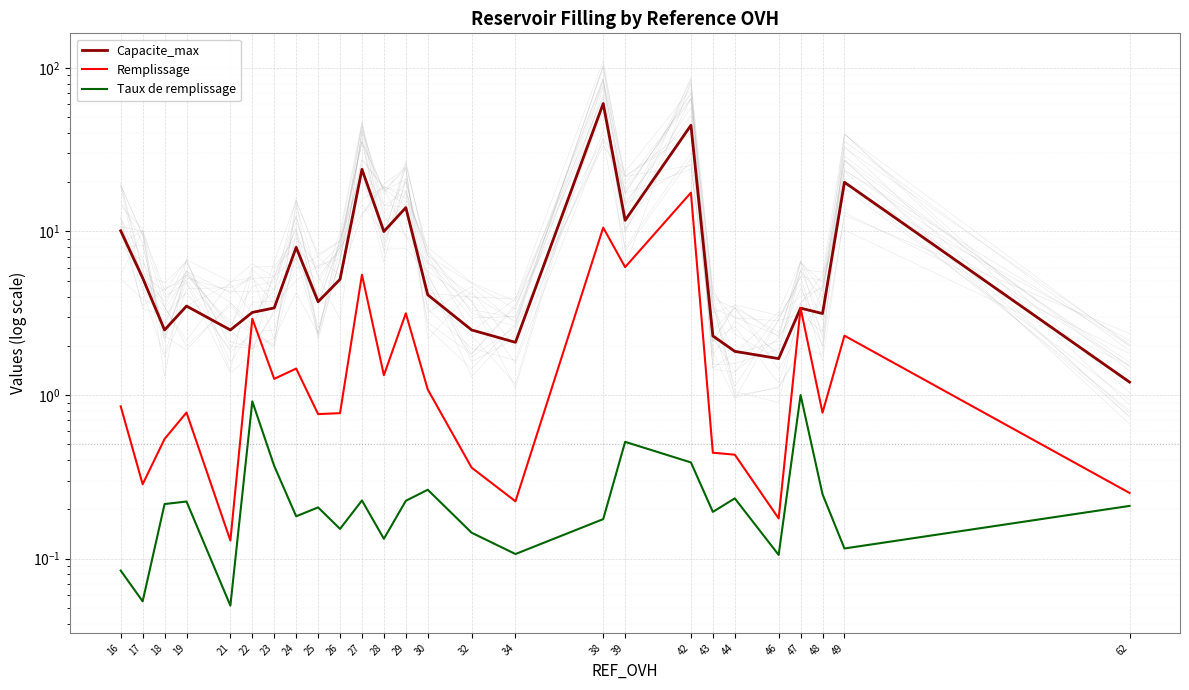

At which category is the sum across all series the highest?

38